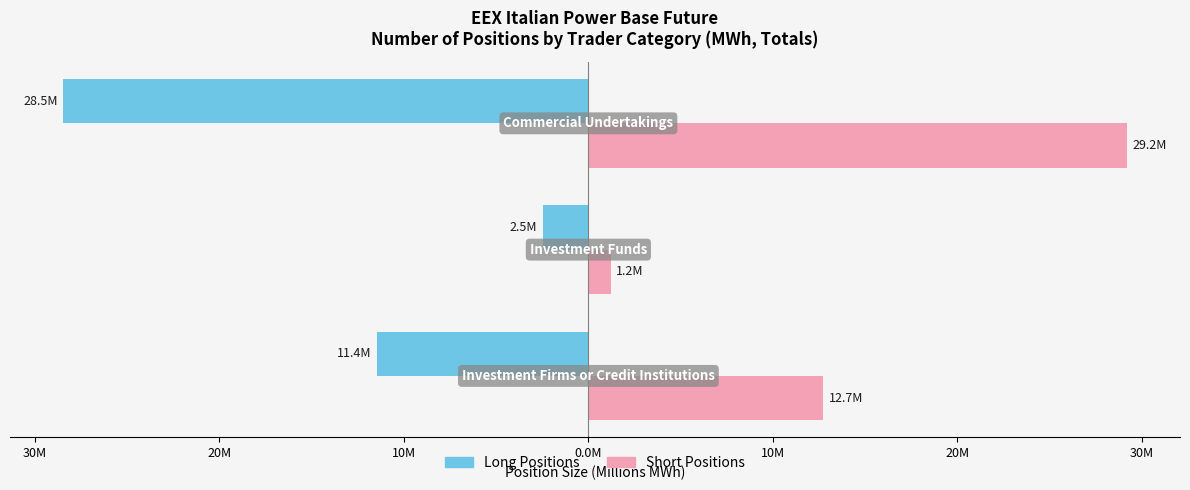

What are all the series names shown in the legend?

Long Positions, Short Positions